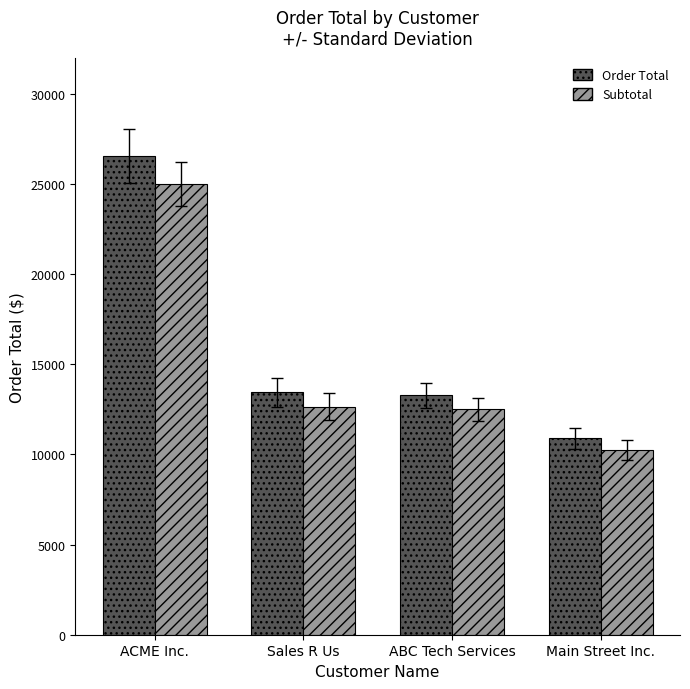

How many groups of bars are there?

4